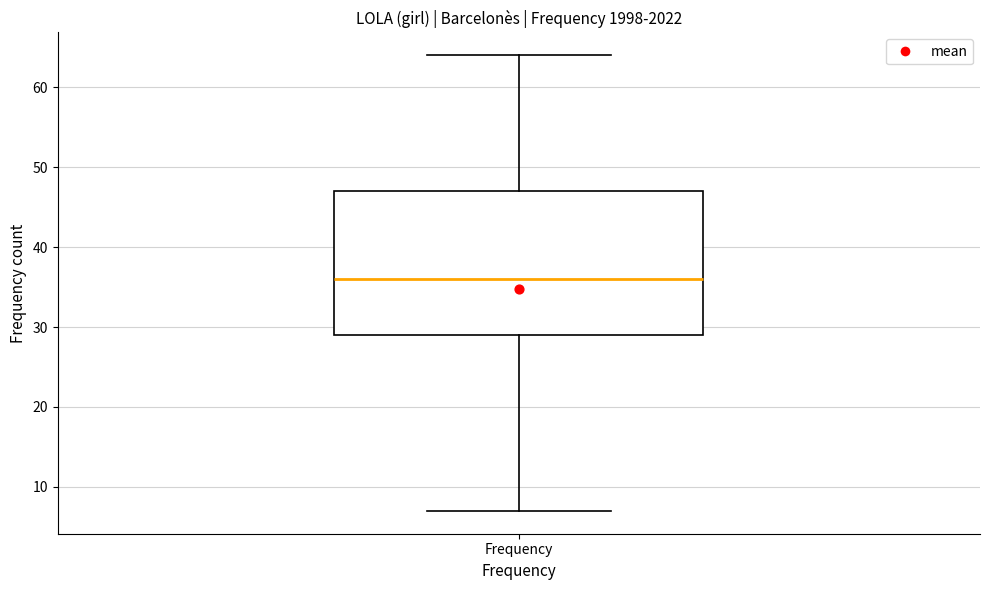

Transcribe this box plot: give where the median line is, the range the box spans, and where the two whiskers end, as read against the y-axis. The values are not printed on the chart, so give them approximately, as read against the axis.

median 36, box 29 to 47, whiskers 7 to 64